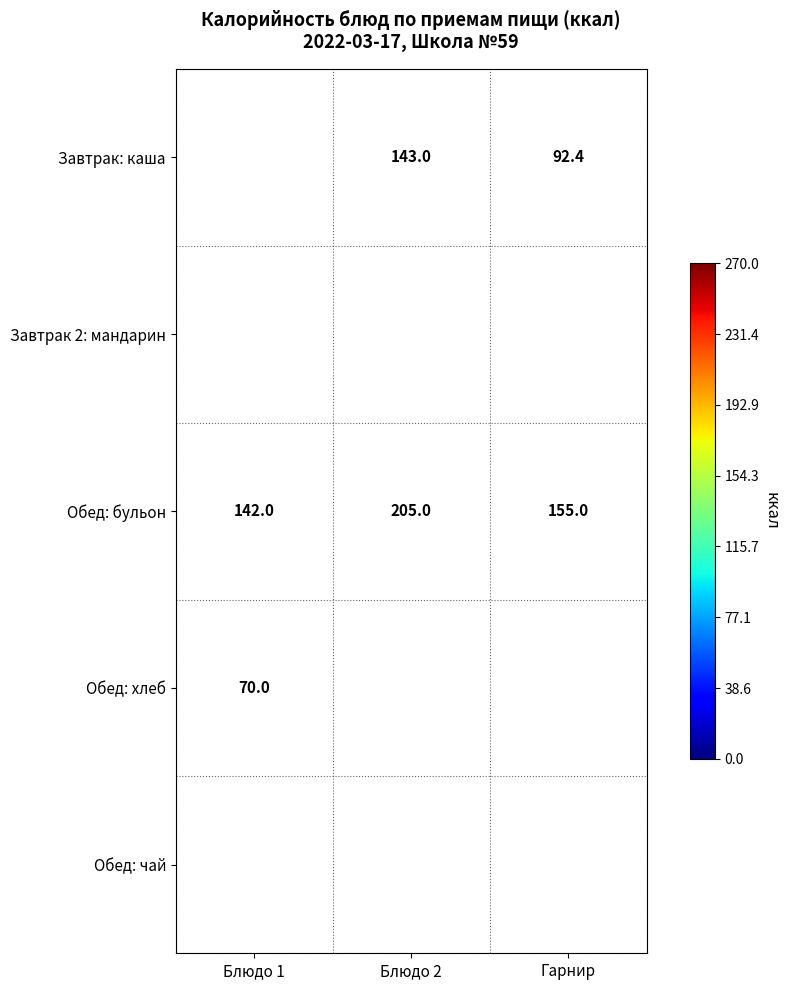

What is the difference between the highest and lowest values at Гарнир?

62.6